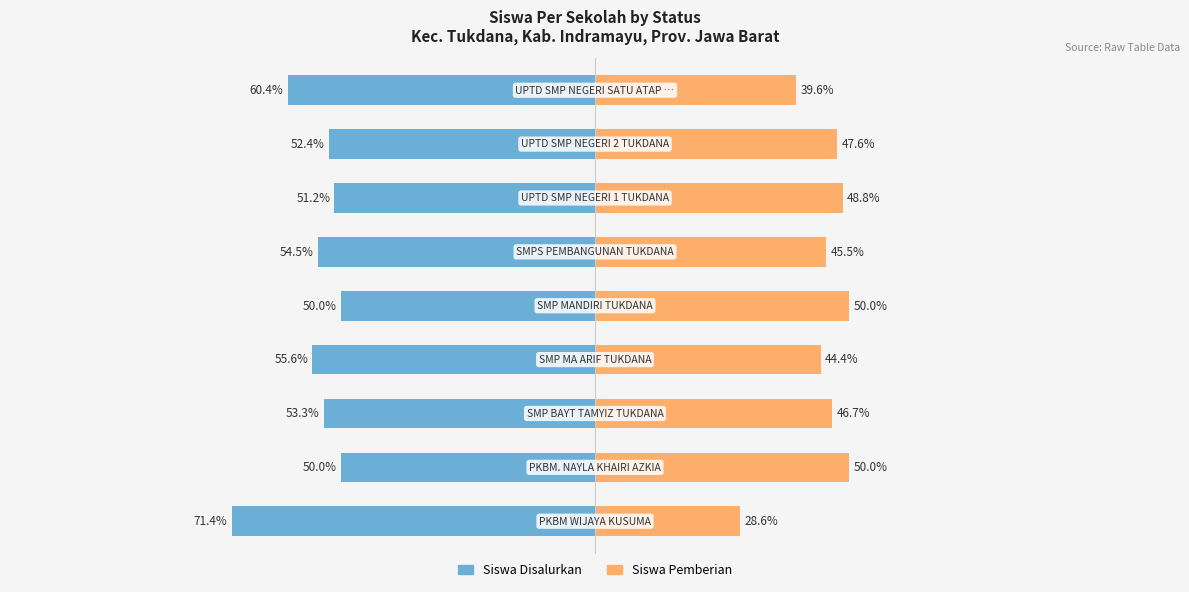

What is the sum of the Siswa Pemberian values at 7 and 6?

96.4